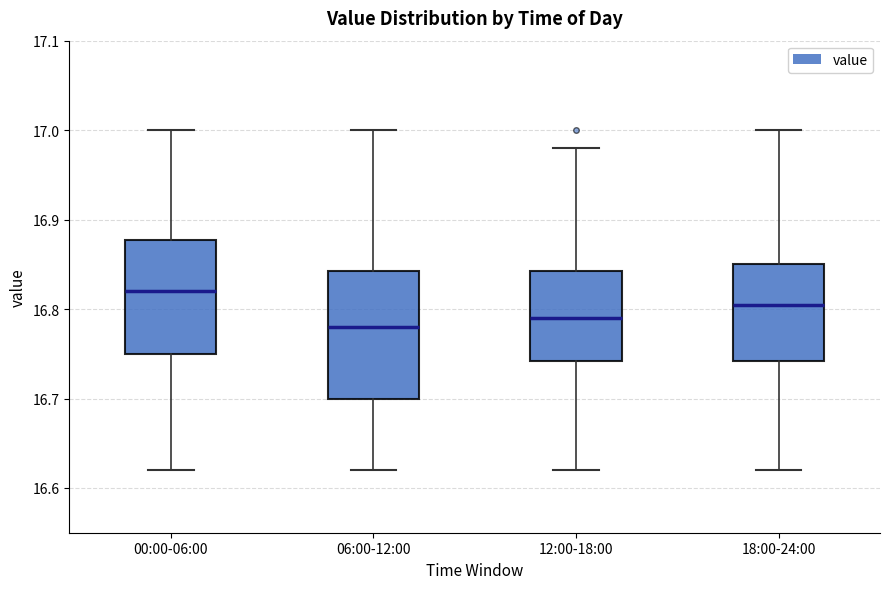

Where is the upper edge of the box for 12:00-18:00 on the y-axis? The values are not printed on the chart, so give them approximately, as read against the axis.

16.84